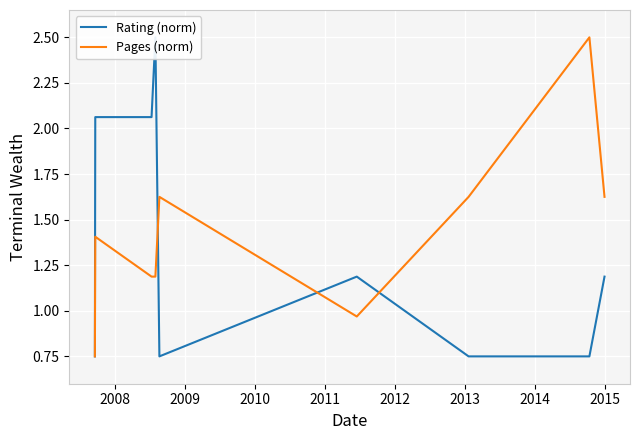

What is the sum of all Rating (norm) values?

12.0